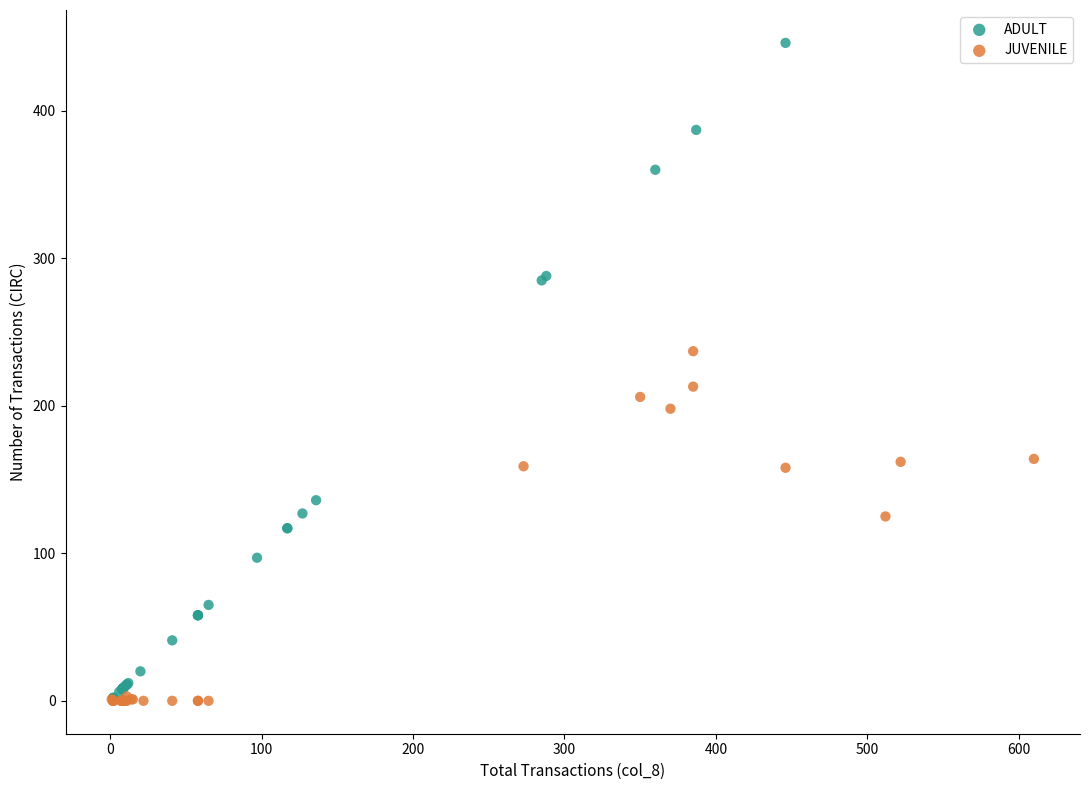

Which series has the widest spread of Y values?

ADULT